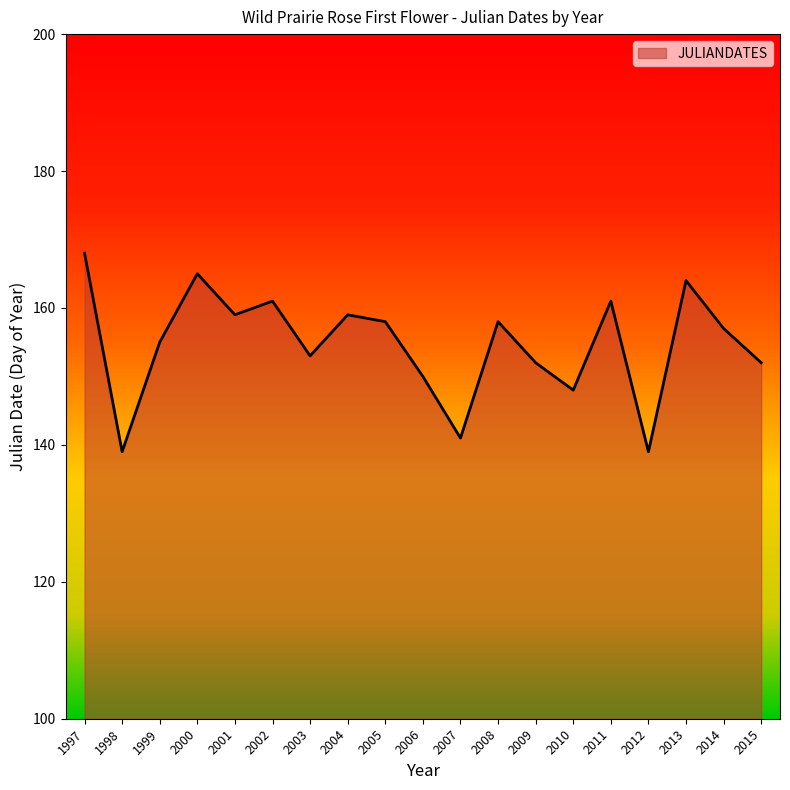

Is it true that the value at 2000 is 165?

True